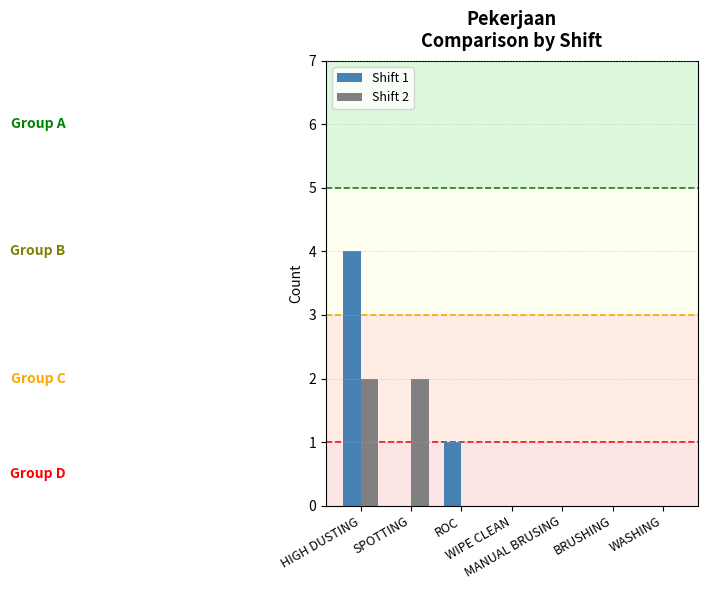

What is the maximum value shown in the chart?

4